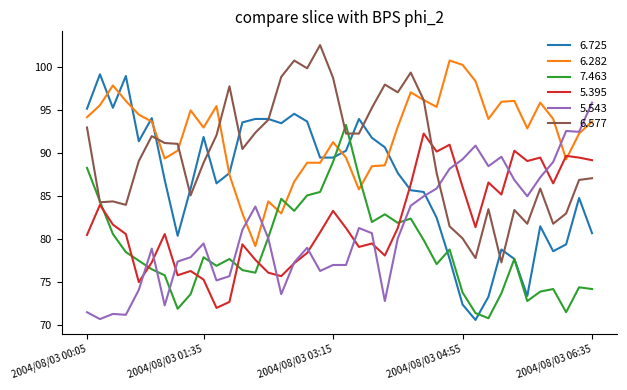

What is the lowest value of the 6.282 series?

79.2